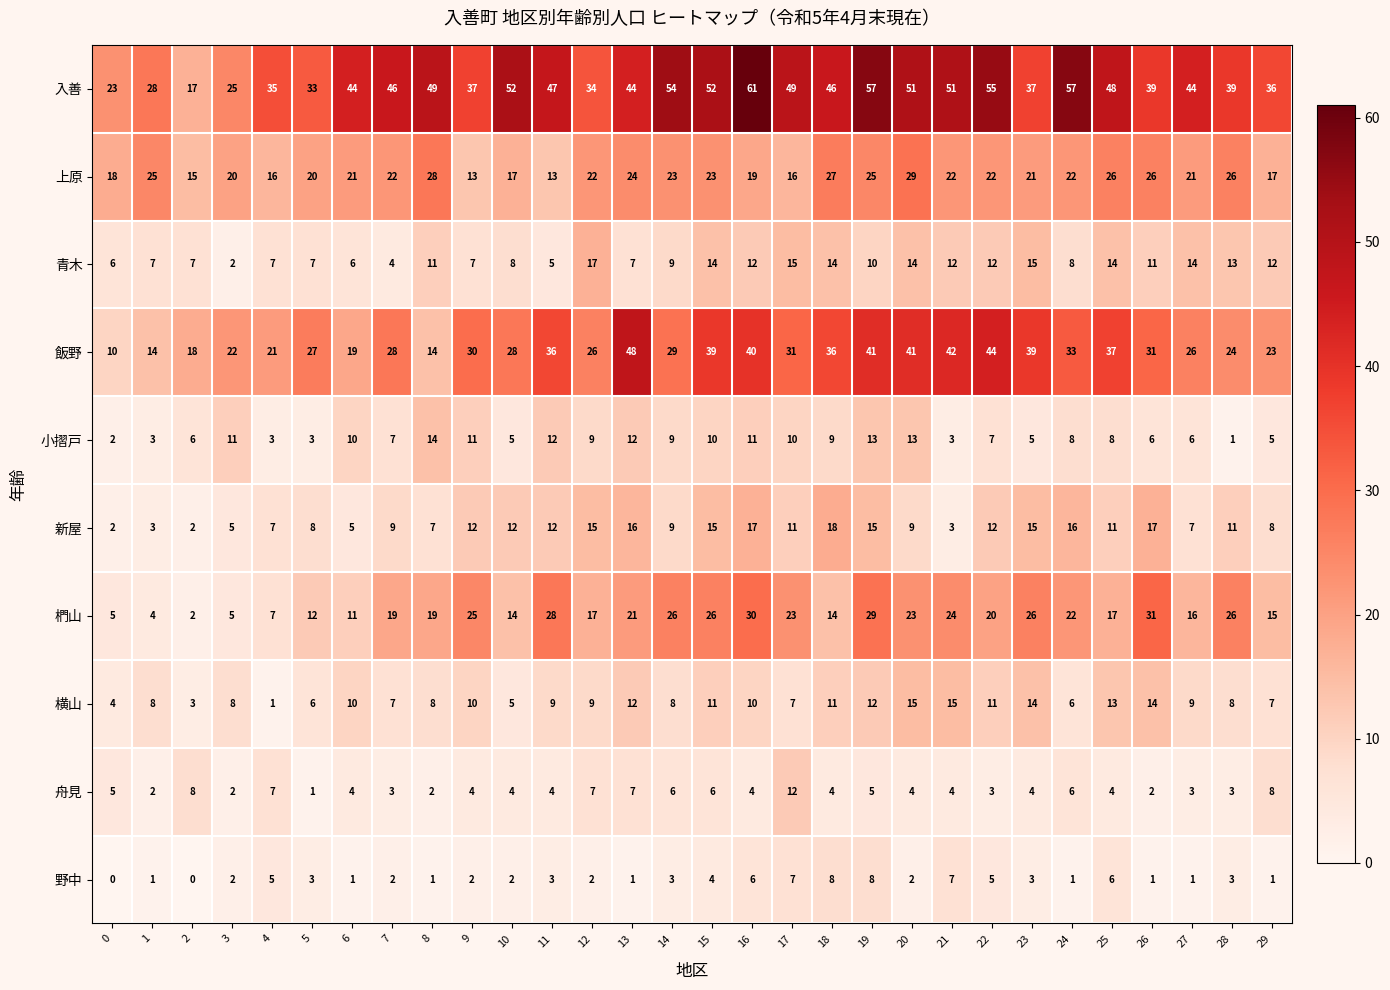

The 新屋 series shows 15 at 12. True or false?

True